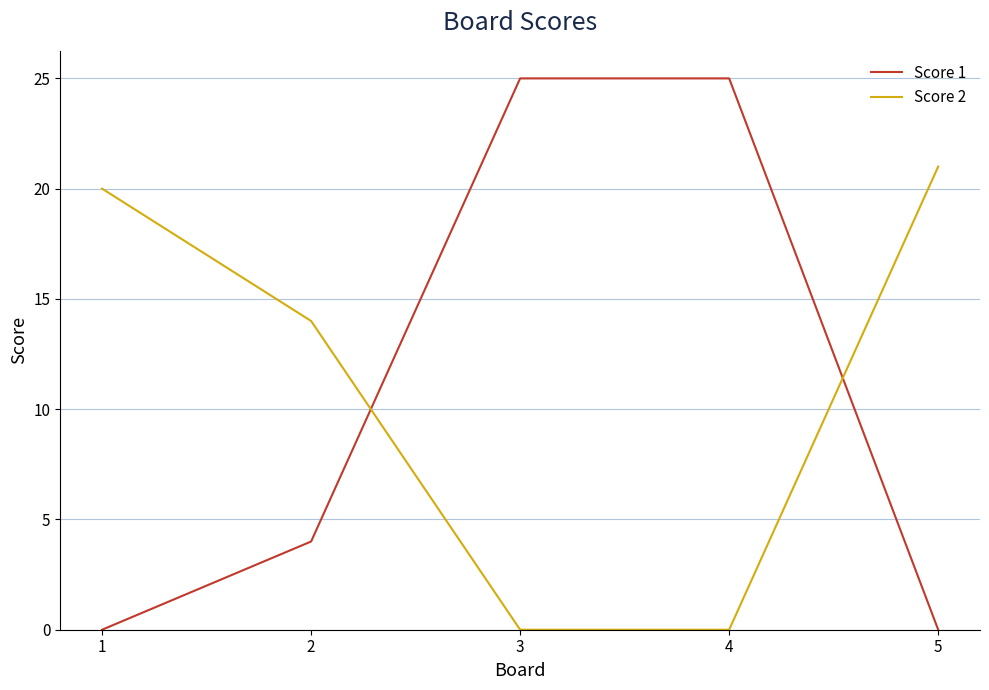

Reading left to right, extract all data points from this chart.

Score 1: 0	4	25	25	0
Score 2: 20	14	0	0	21